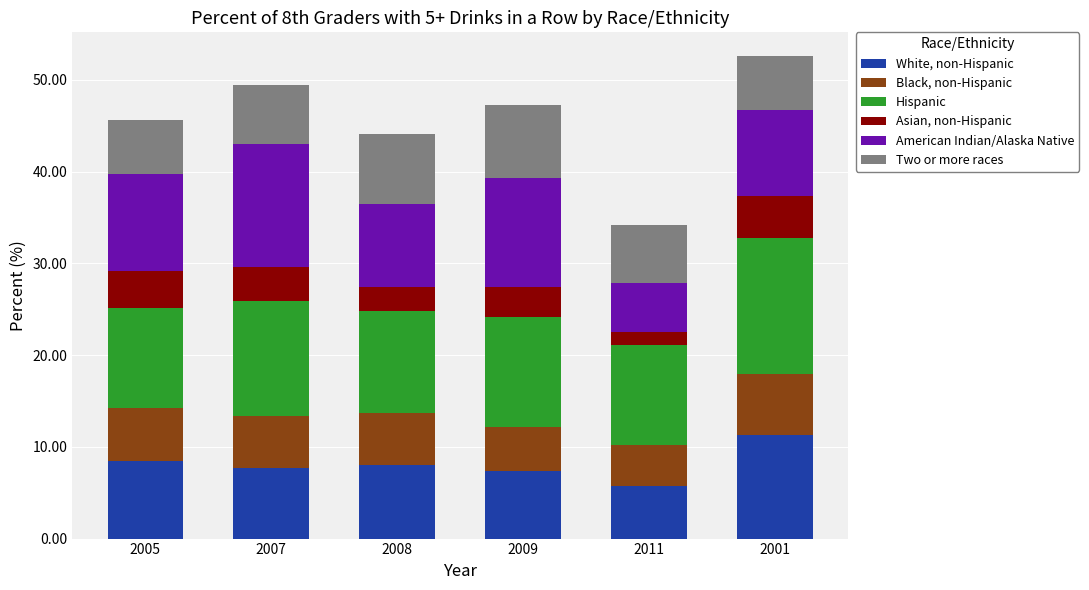

What is the total value across all series at 2008?

44.1